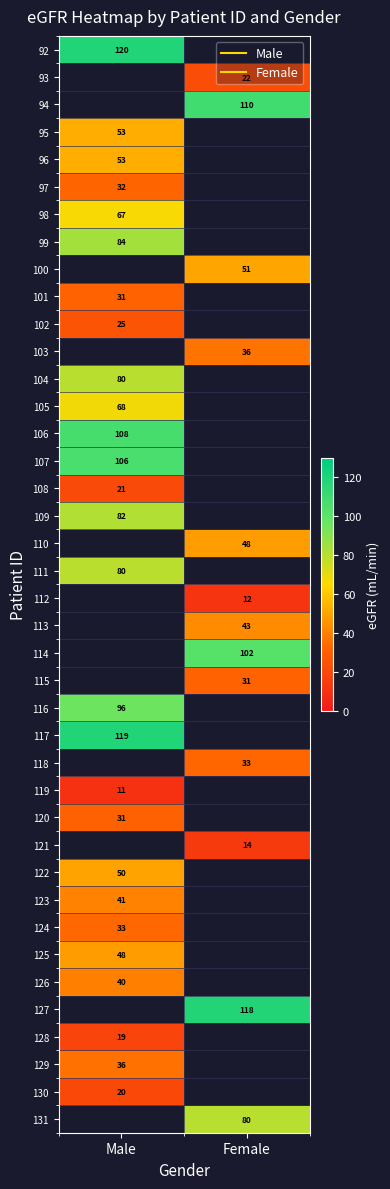

Which category has the highest value across all series?

Male